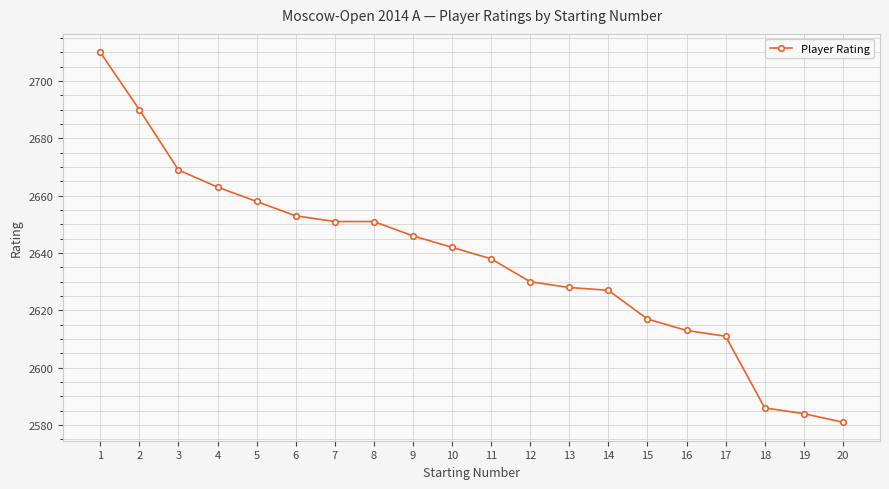

Reading right to left, list all the values displayed in this chart.

20=2581	19=2584	18=2586	17=2611	16=2613	15=2617	14=2627	13=2628	12=2630	11=2638	10=2642	9=2646	8=2651	7=2651	6=2653	5=2658	4=2663	3=2669	2=2690	1=2710